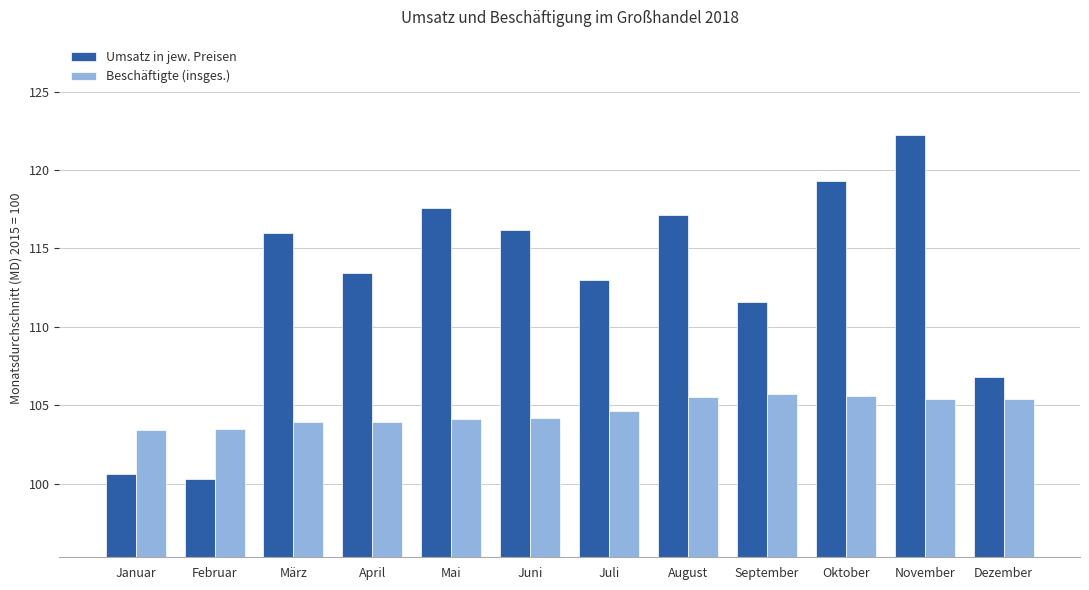

Does the chart contain stacked bars?

No